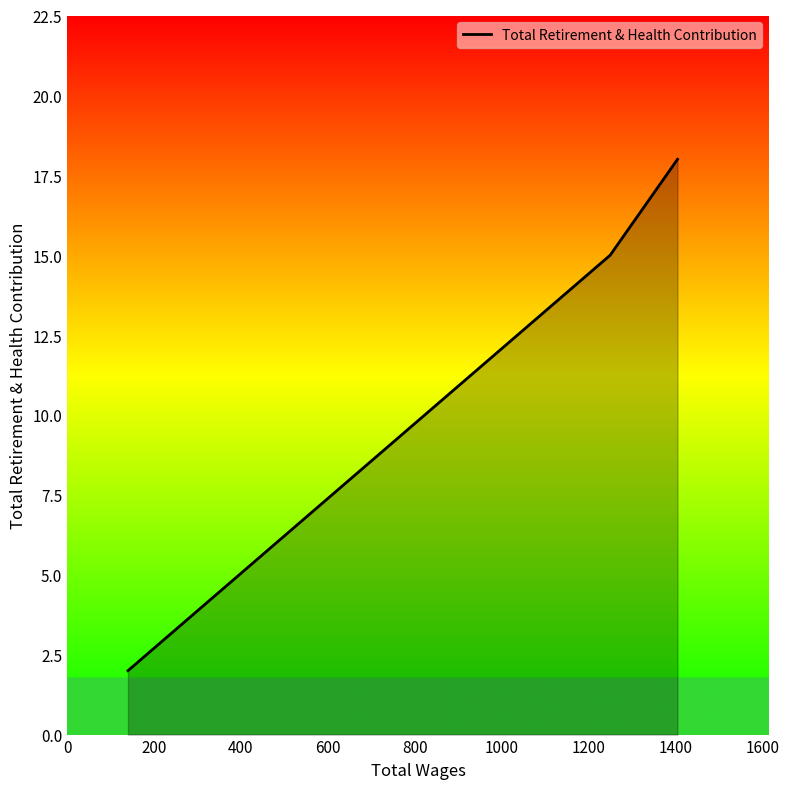

What is the greatest value displayed?

18